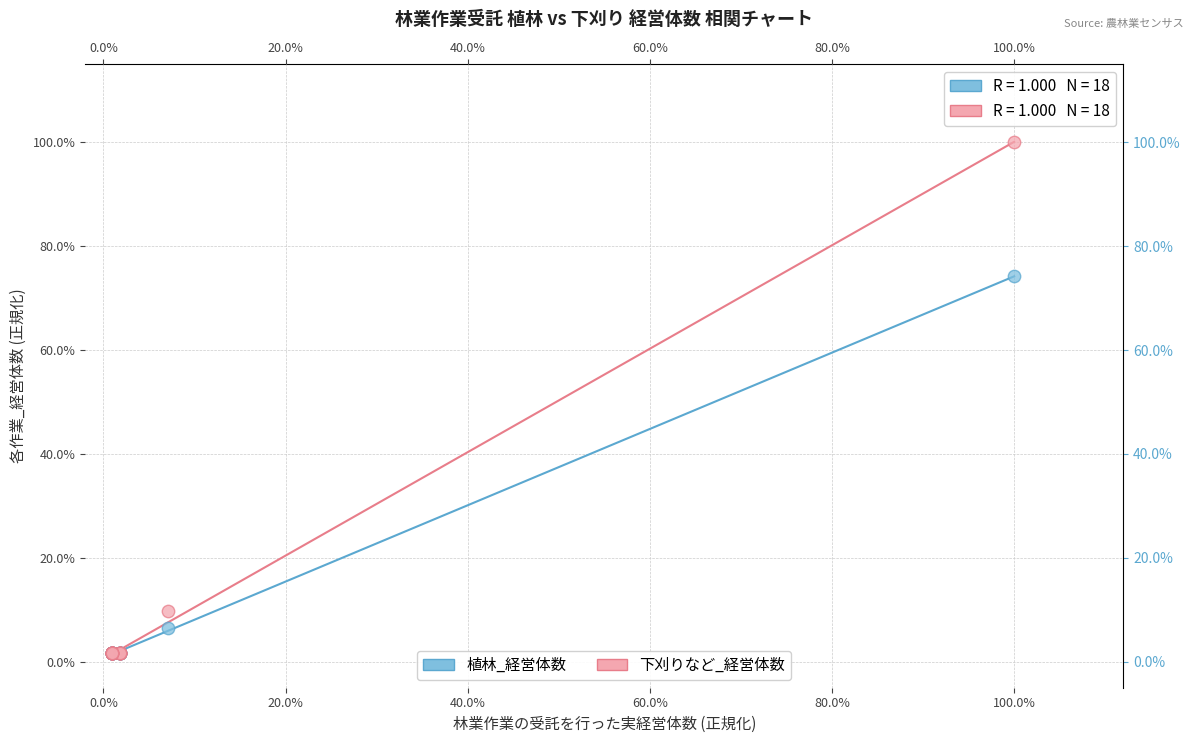

Which series reaches the maximum Y coordinate?

下刈りなど_経営体数